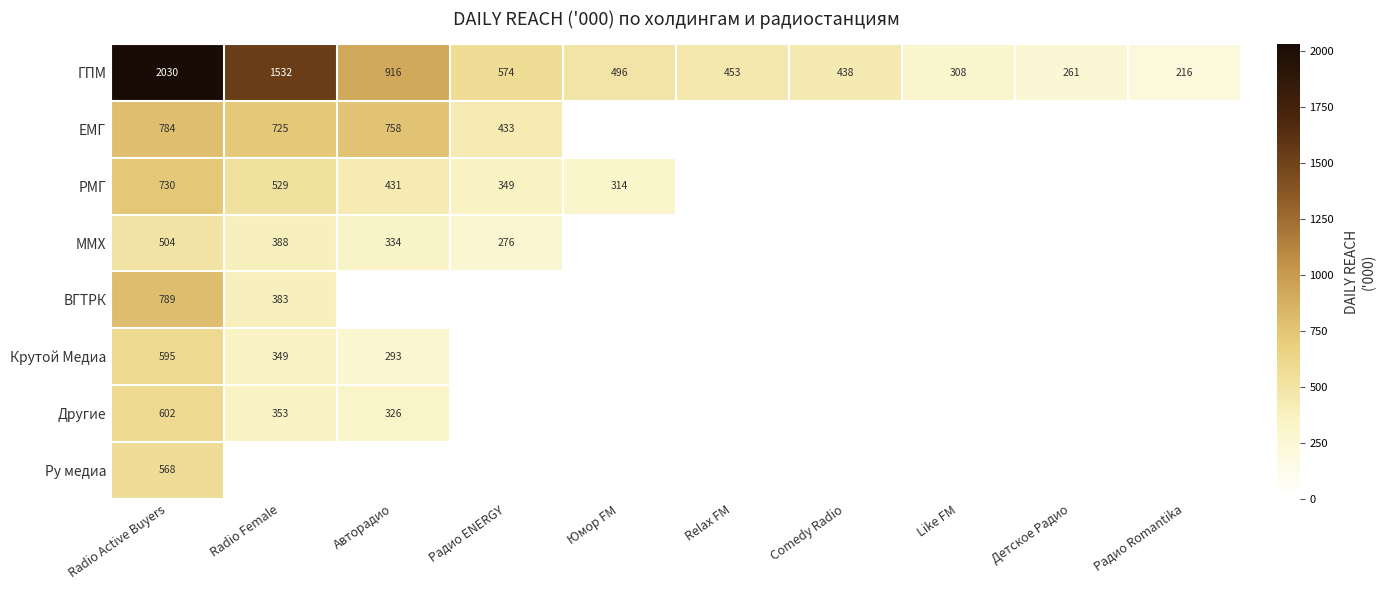

Is the value of ГПМ at Radio Female greater than the value of ММХ at Radio Active Buyers?

Yes